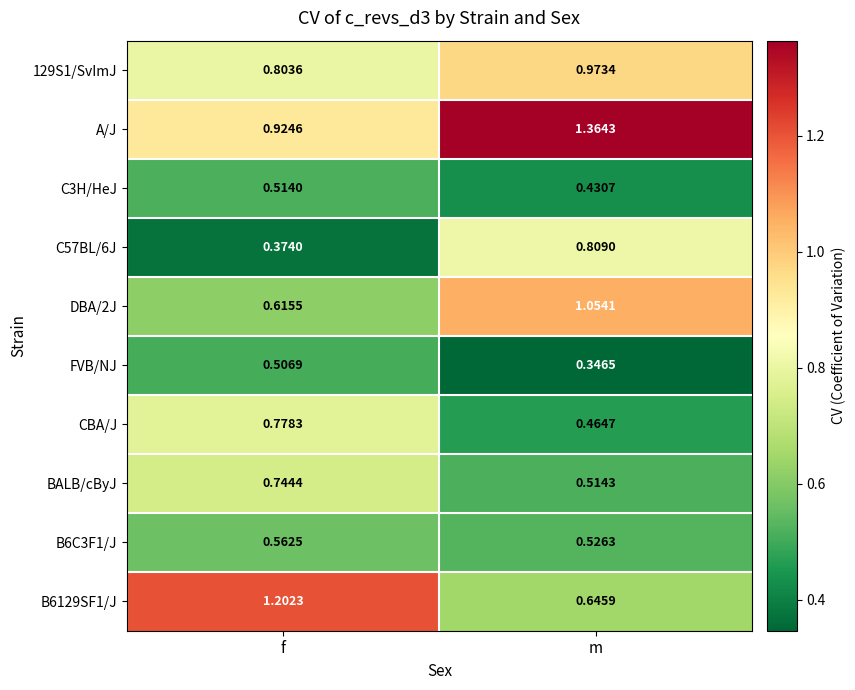

Is the value of CBA/J at m greater than the value of BALB/cByJ at f?

No